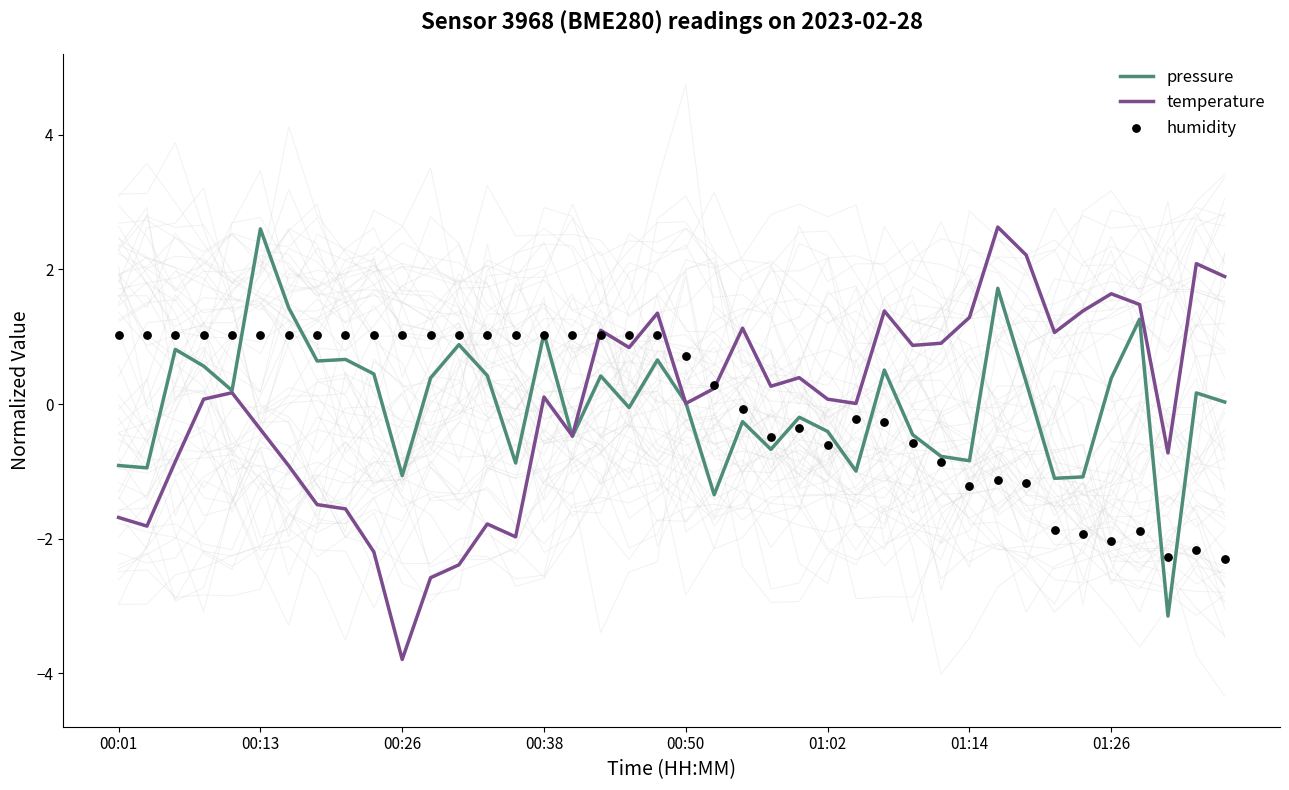

What are all the series names shown in the legend?

pressure, temperature, humidity